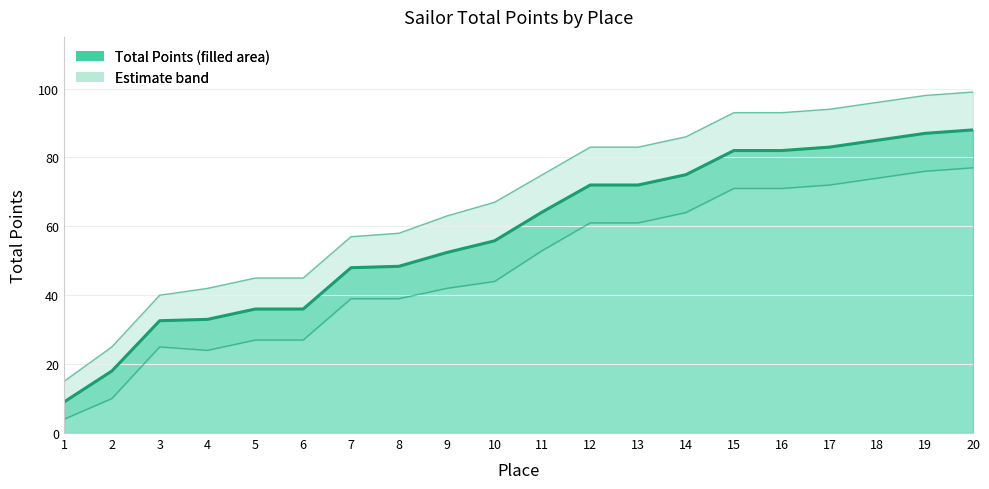

At which label does Lower Band first exceed 53?

12